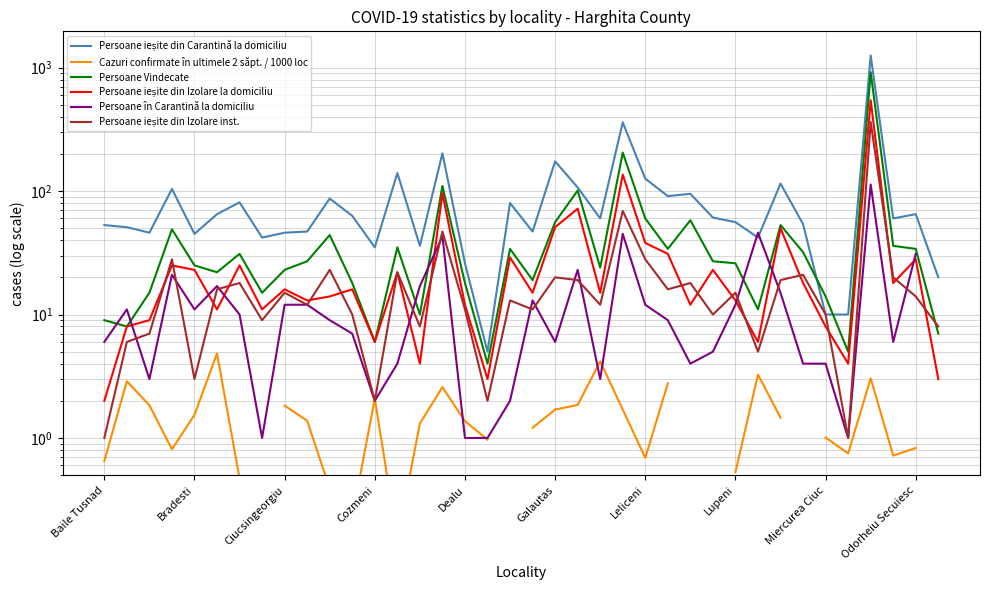

What is the difference between the Persoane Vindecate values at 36 and 22?

10.0